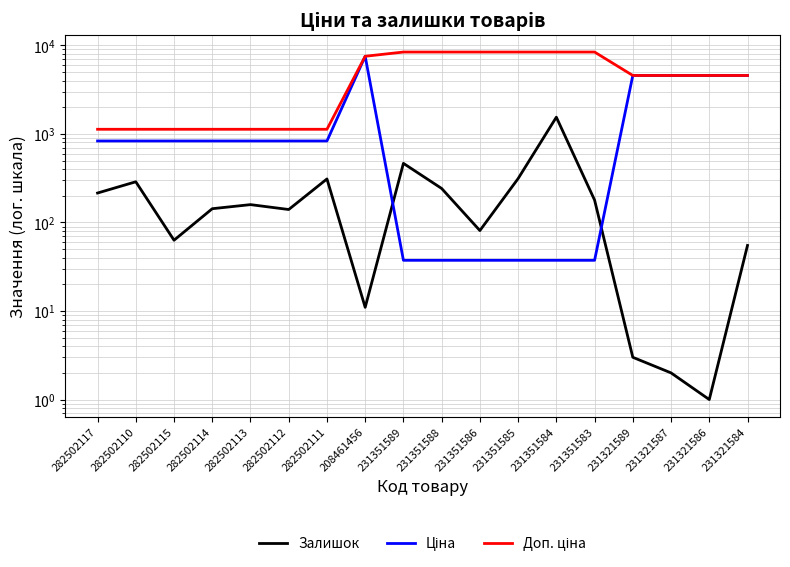

What is the label of the 11th point from the left?

231351586